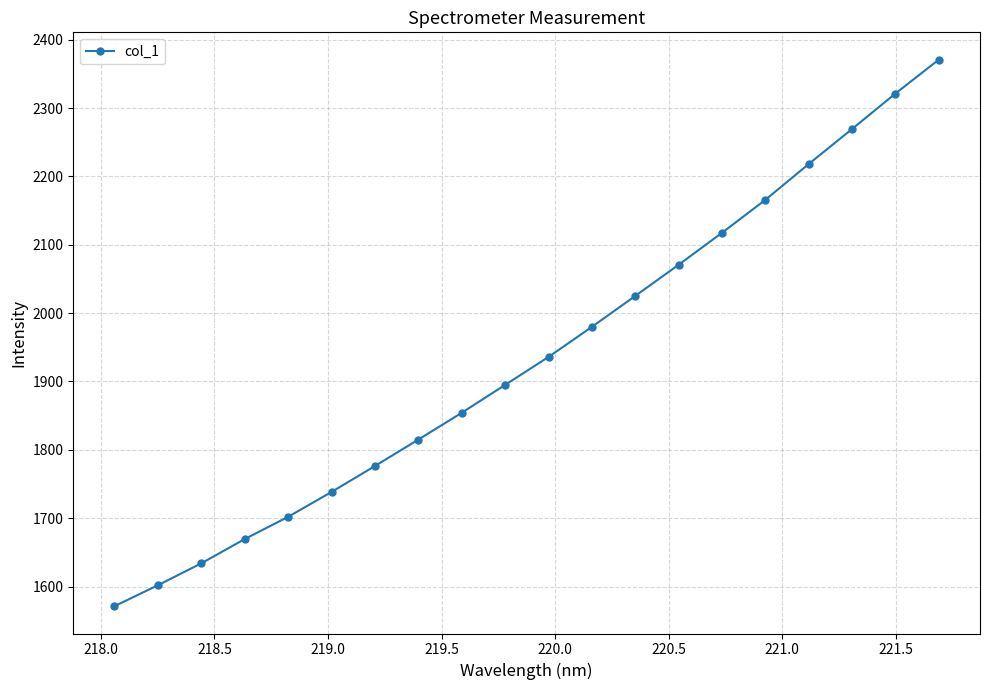

True or false: there are more than 2 points higher than both neighbors.

False